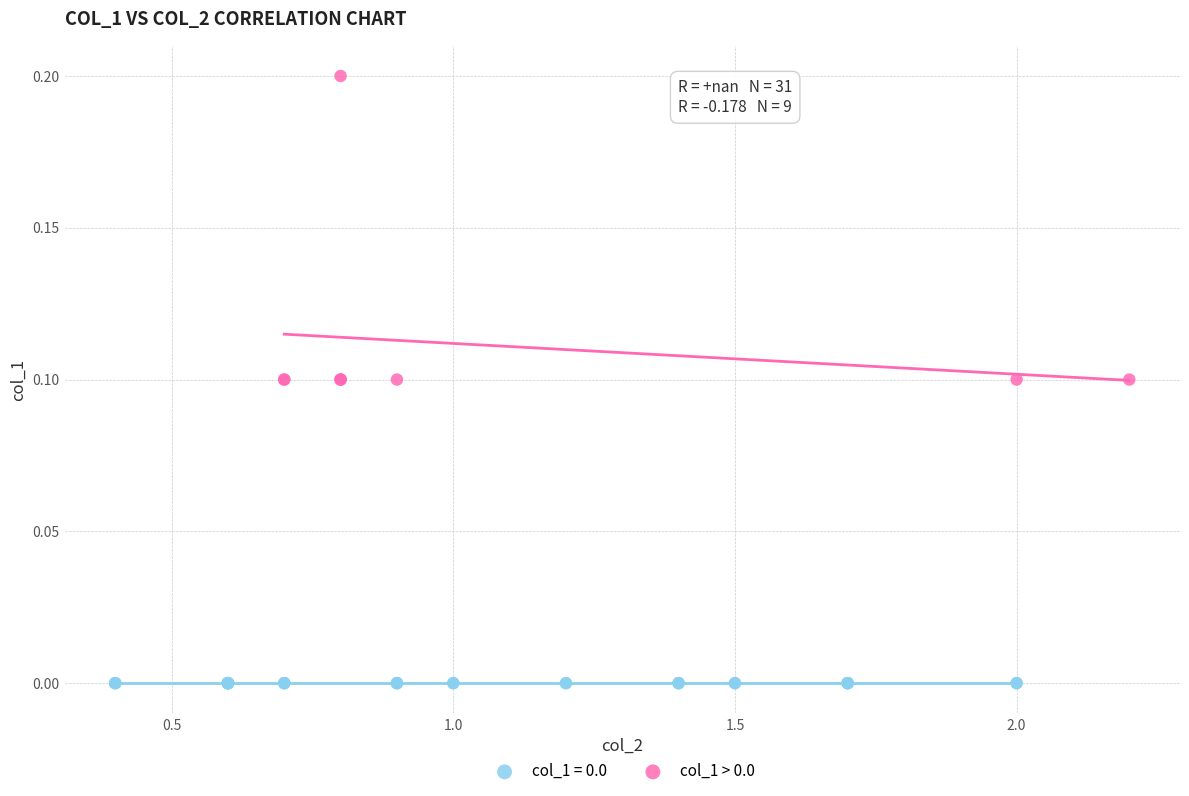

Which series contains the lowest Y value?

col_1 = 0.0